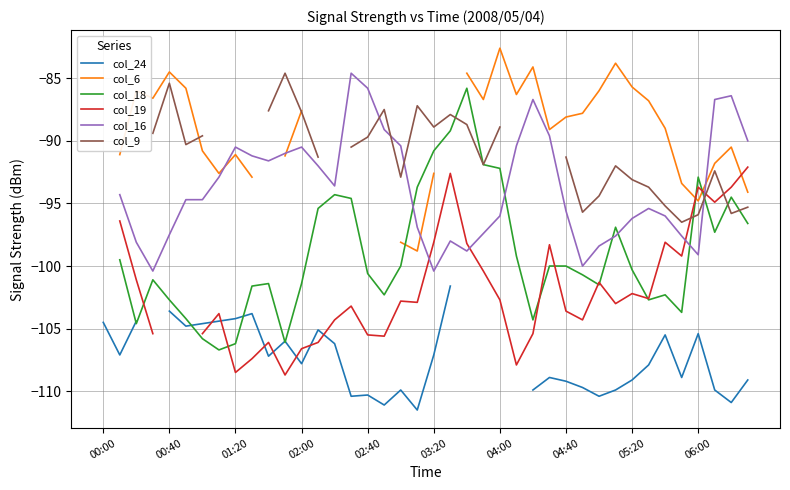

True or false: col_6 and col_18 cross at least once.

True